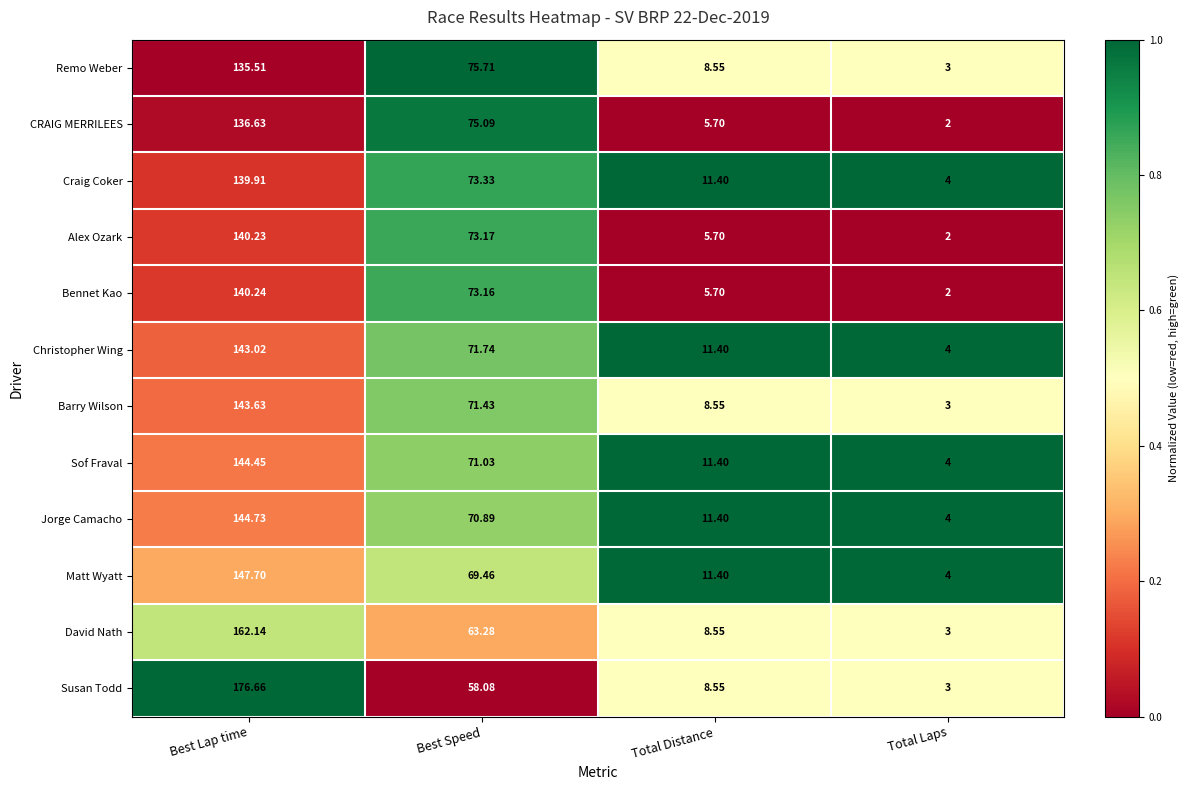

Which series has the widest spread of values?

Susan Todd